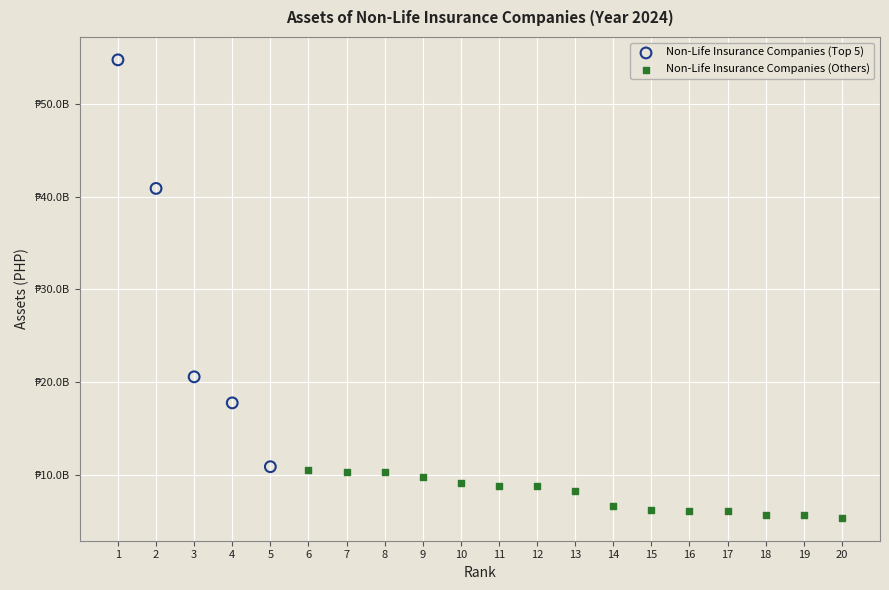

What are all the series names shown in the legend?

Non-Life Insurance Companies (Top 5), Non-Life Insurance Companies (Others)